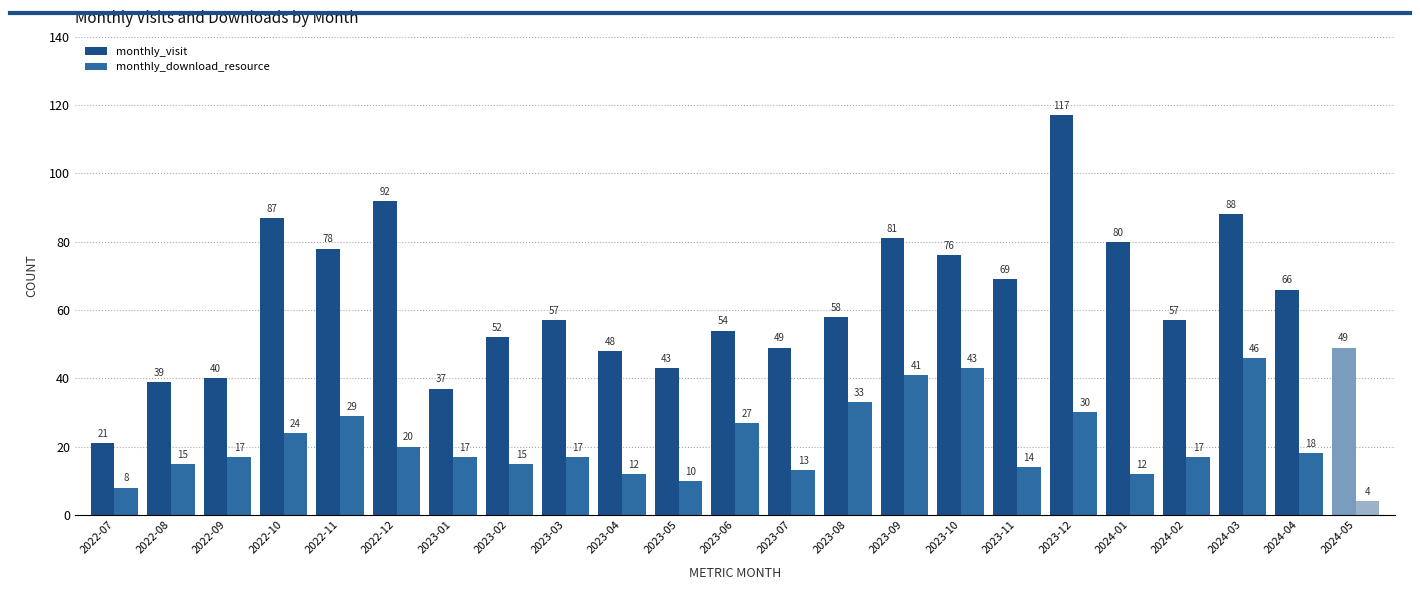

How many bars are there in total?

46